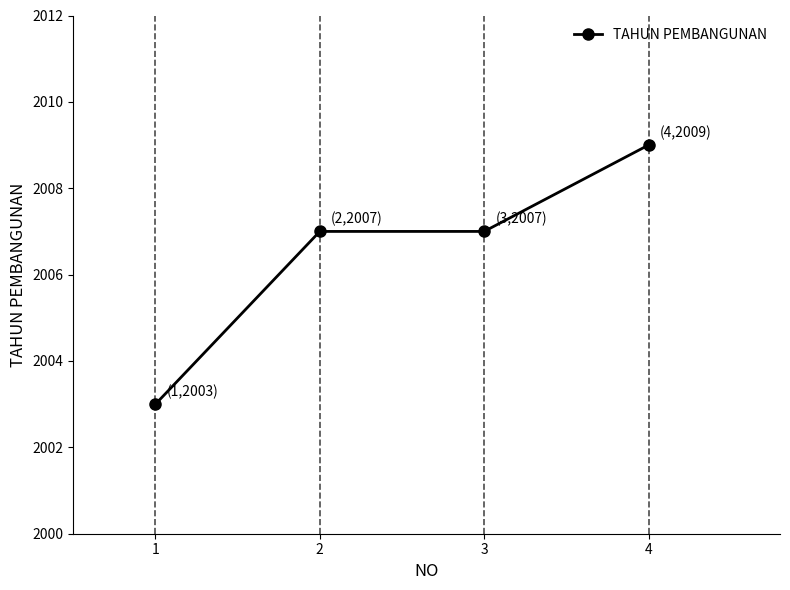

Approximately how many times larger is the value at 2 compared to 3?

1.0